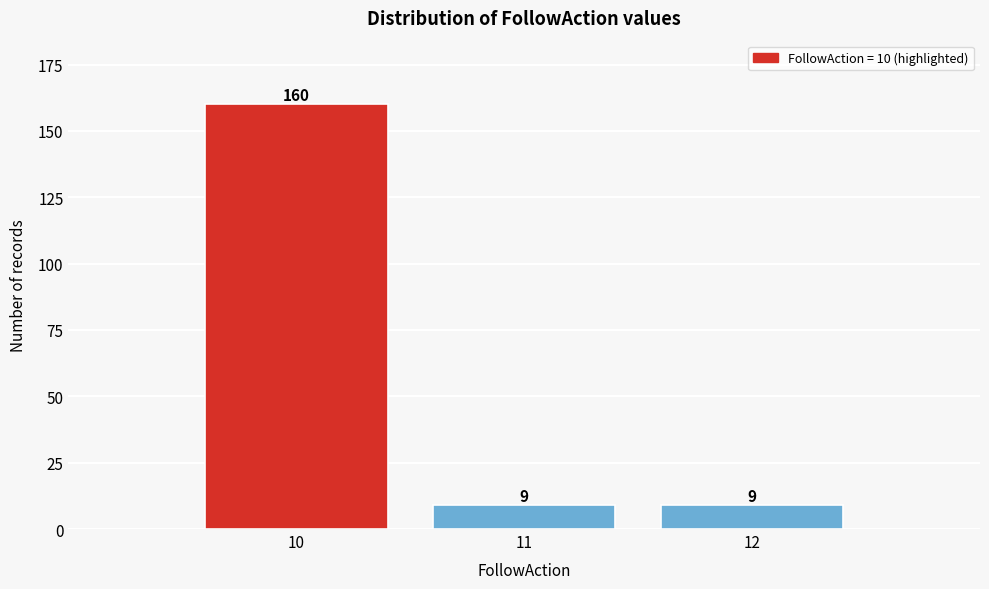

Reading left to right, list every bar in this chart as the range it spans on the x-axis followed by its height.

9.5 to 10.5: 160
10.5 to 11.5: 9
11.5 to 12.5: 9